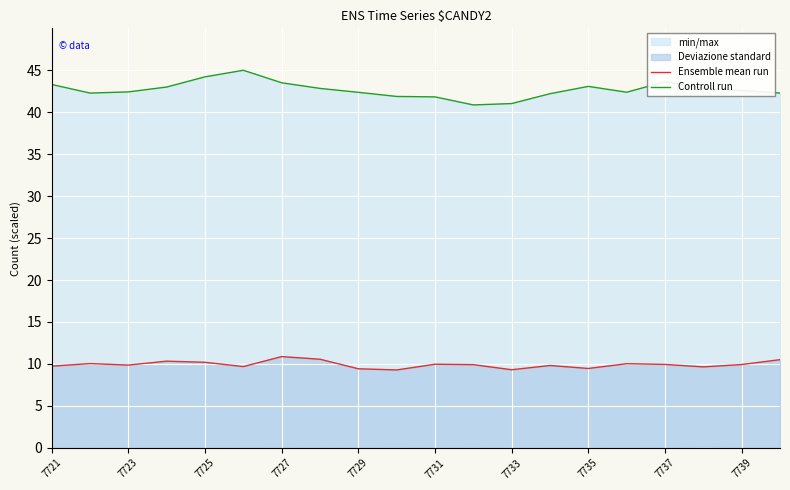

How many categories are shown in the chart?

20